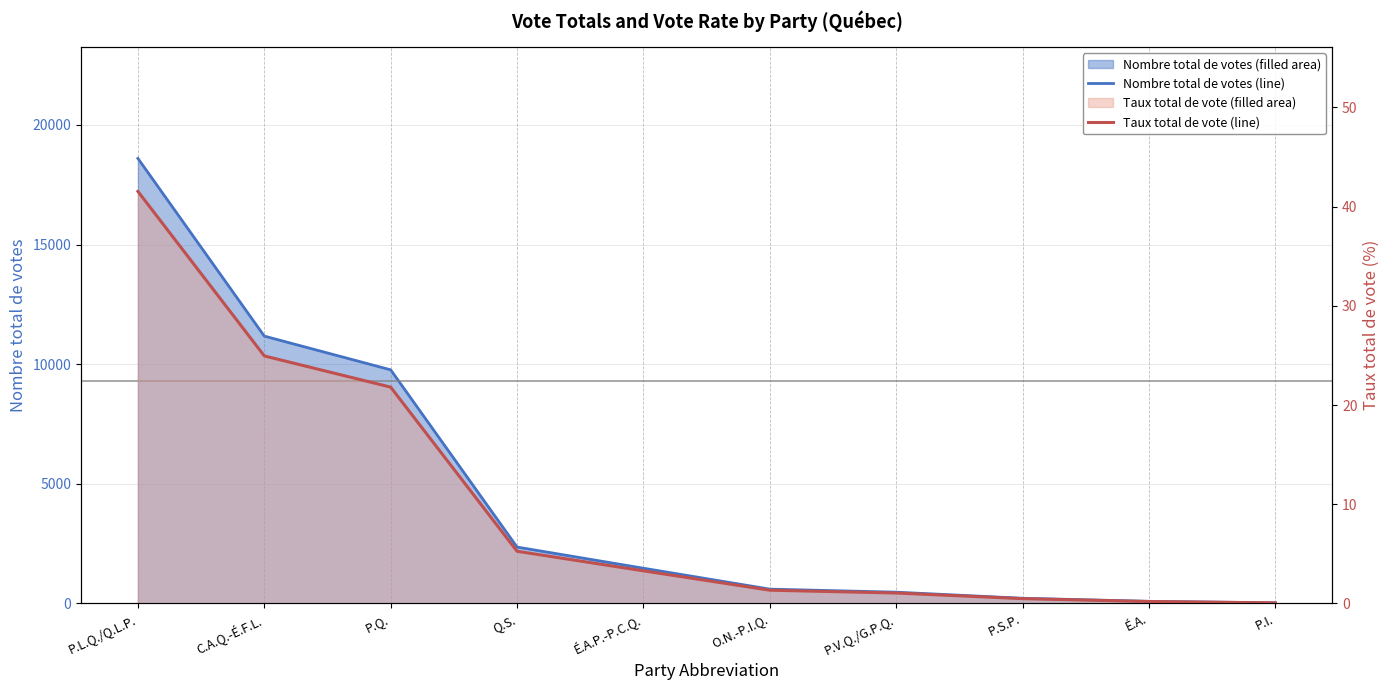

Does the chart have visible grid lines?

Yes